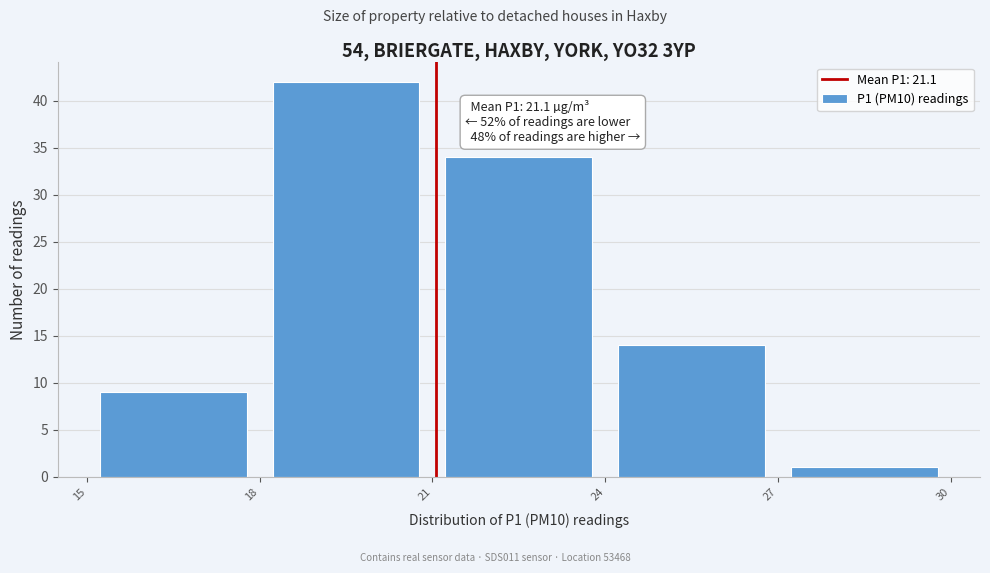

Over which range of the x-axis is the bar tallest?

18 to 21